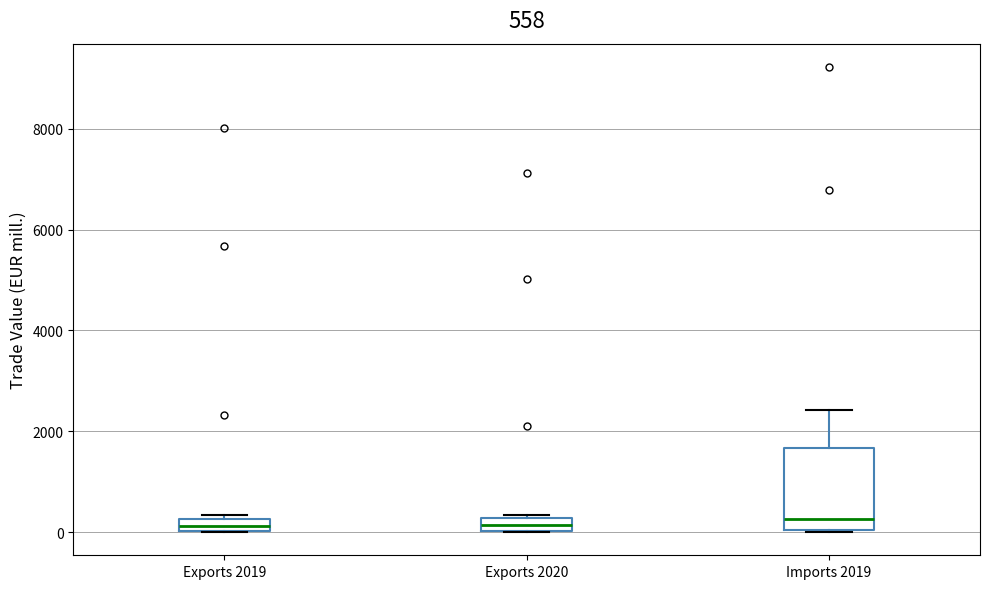

Which box is the tallest, from its lower edge to its upper edge?

Imports 2019